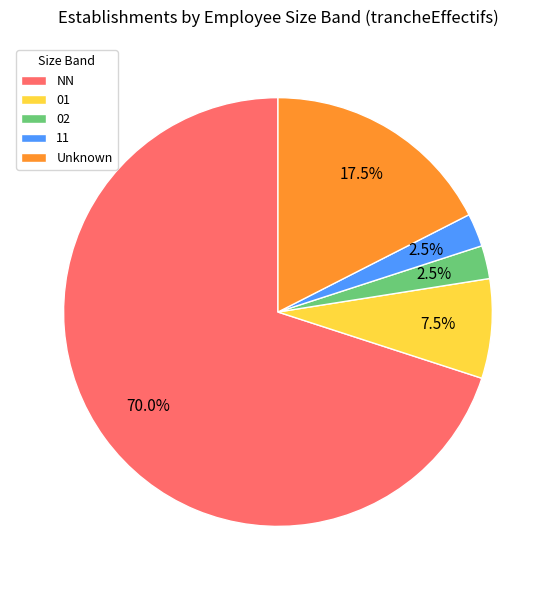

What percentage is NOT represented by 02?

97.5%